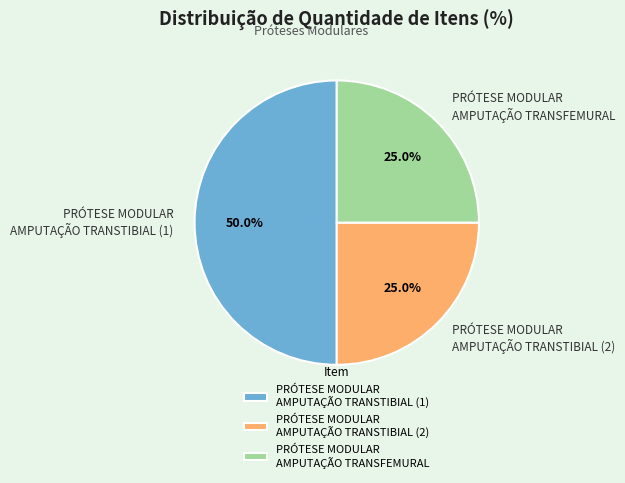

What portion of the pie excludes PRÓTESE MODULAR AMPUTAÇÃO TRANSFEMURAL?

75.0%